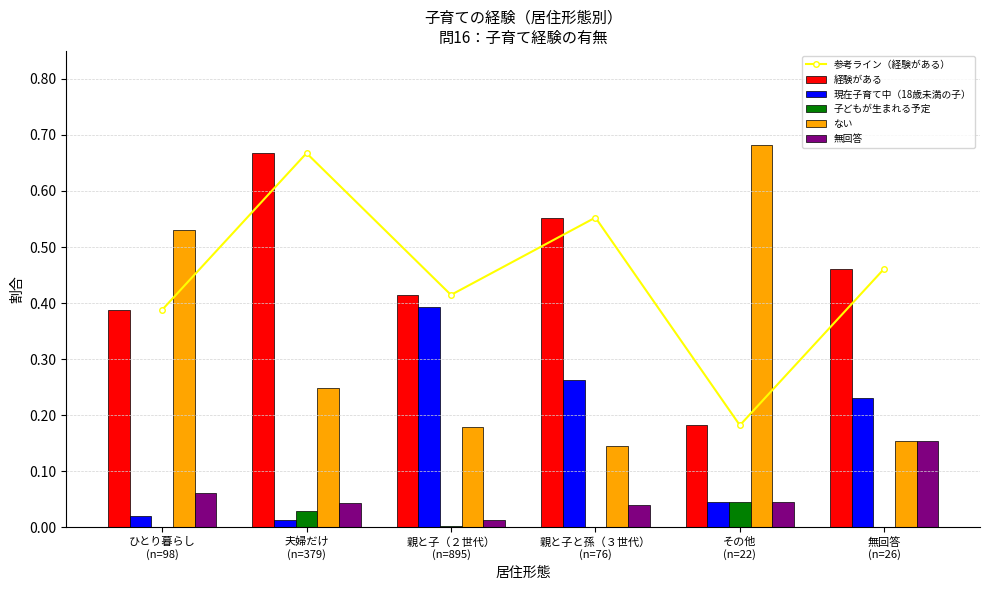

List the series in order of their peak value, lowest first.

子どもが生まれる予定, 無回答, 現在子育て中（18歳未満の子）, 参考ライン（経験がある）, 経験がある, ない